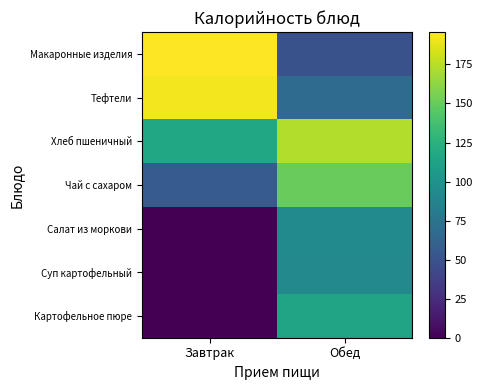

What is the spread (max minus min) of values at Обед?

123.8